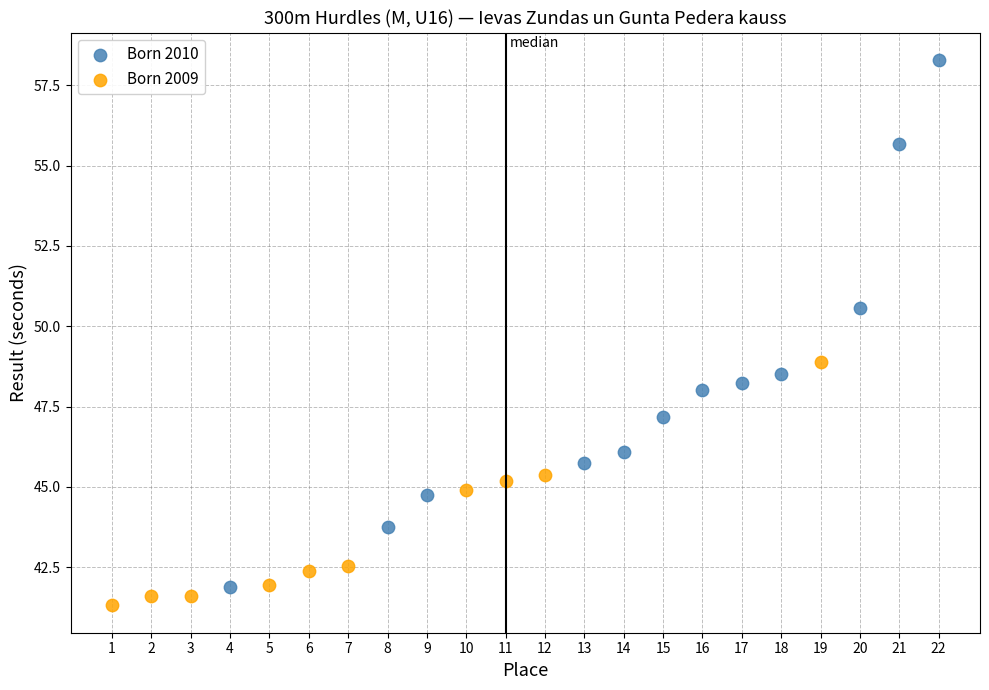

Which series reaches the minimum Y coordinate?

Born 2009